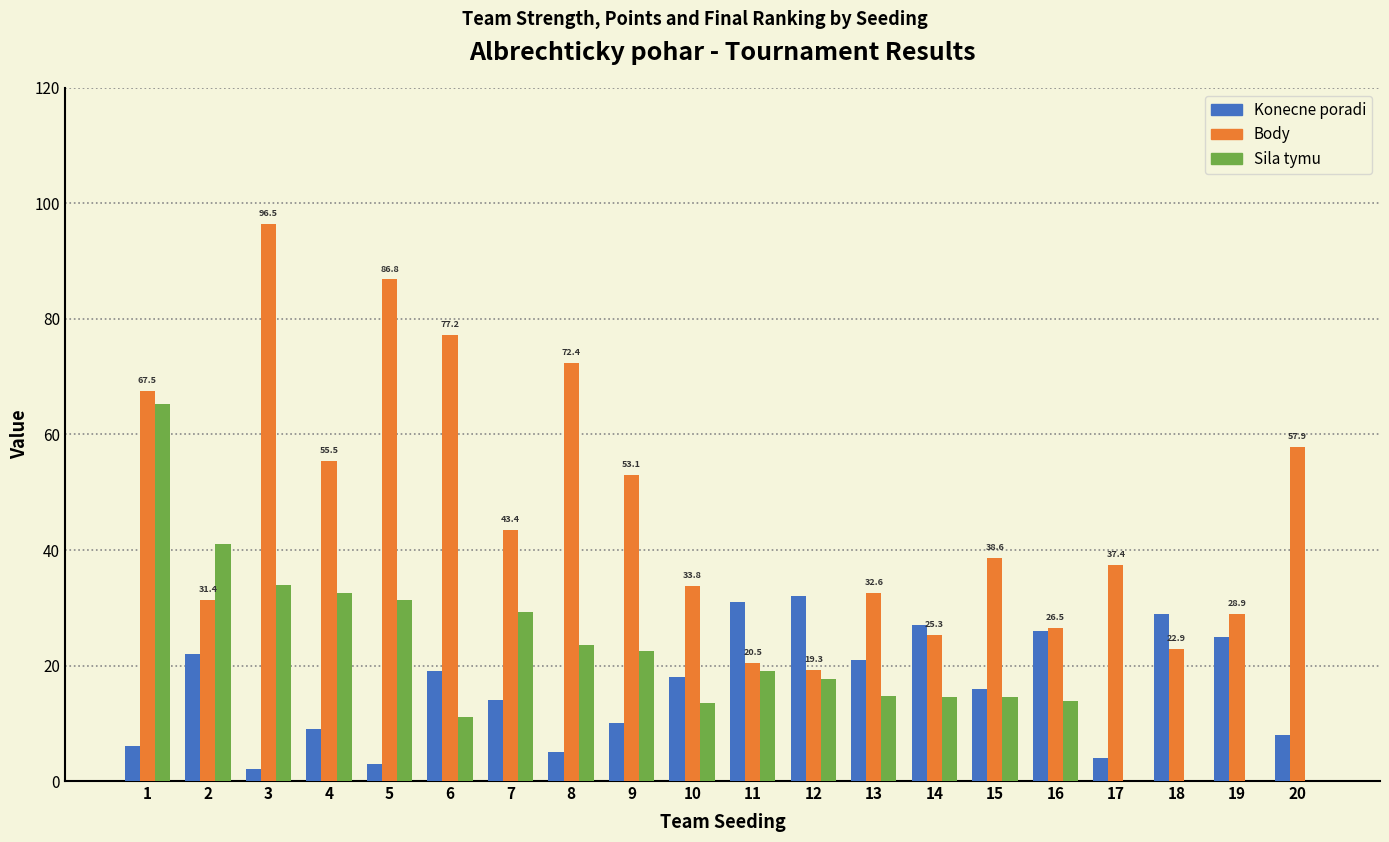

What is the sum of all Body values?

927.5